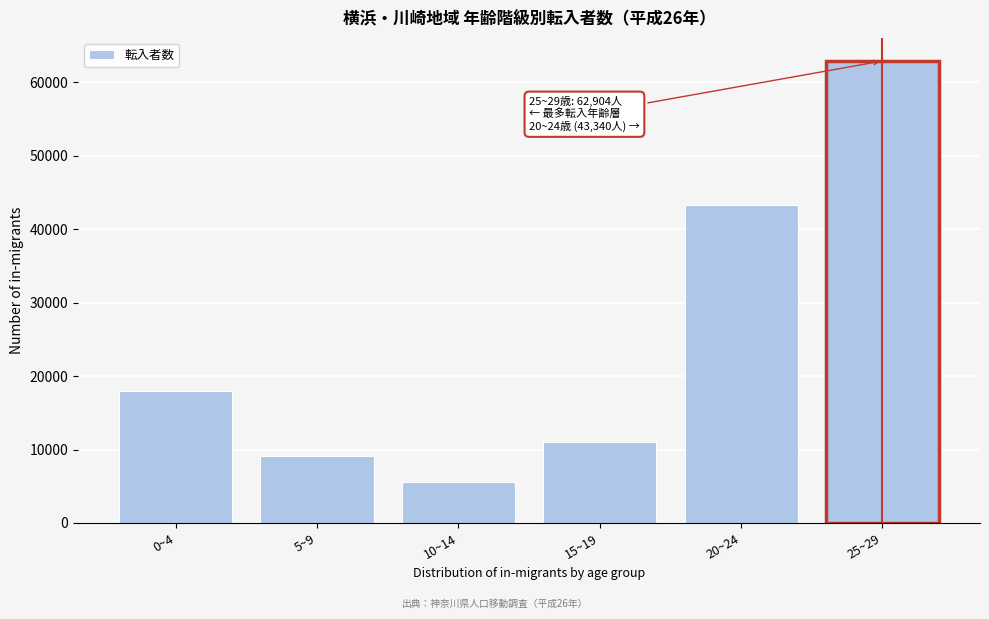

Reading left to right, list all the values displayed in this chart.

0~4=17909	5~9=9056	10~14=5598	15~19=11031	20~24=43340	25~29=62904